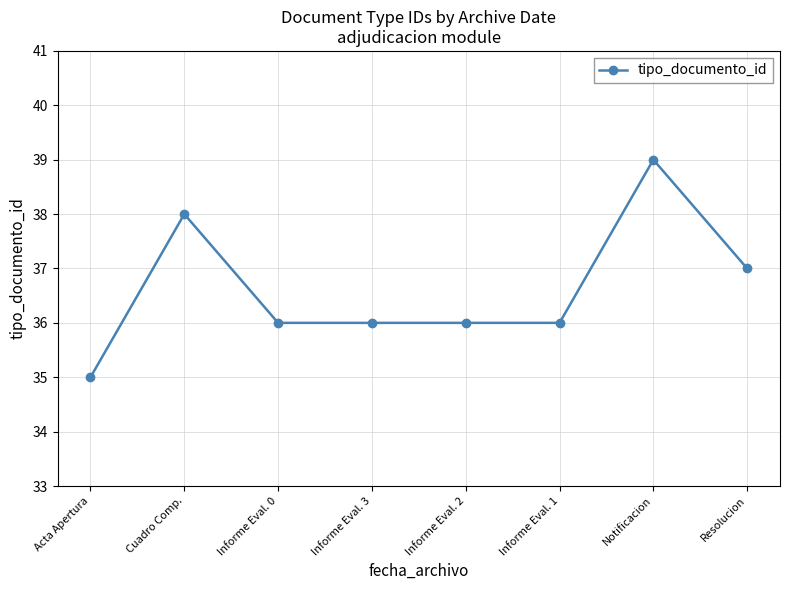

How many series are shown in this chart?

1